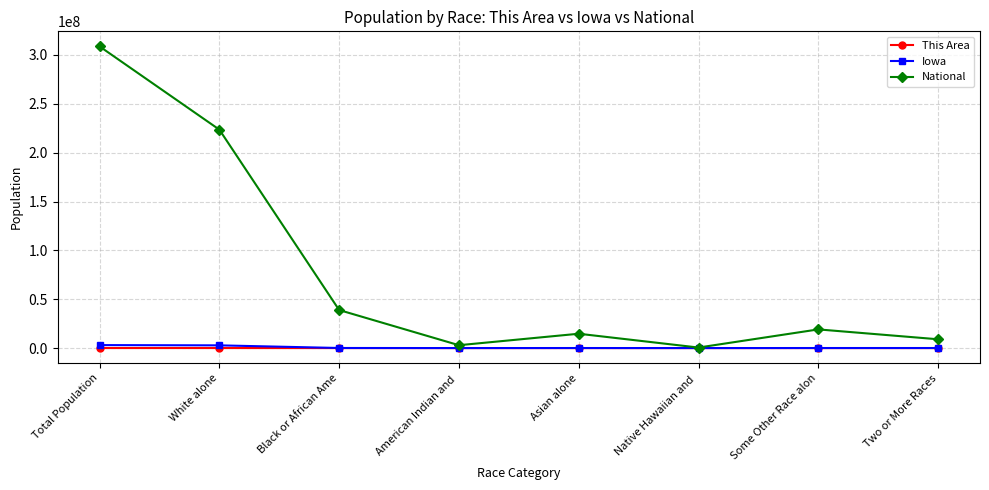

Where is National nearest to the value 154642775?

White alone